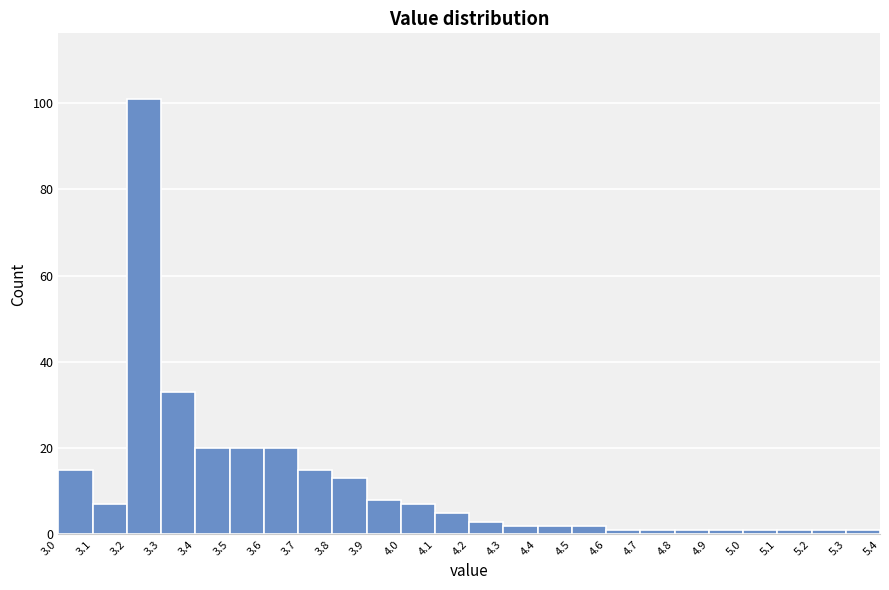

Reading left to right, transcribe this chart: for each bar, give the range it covers on the x-axis and its height. The values are not printed on the chart, so give them approximately, as read against the axis.

3.0 to 3.1: 16
3.1 to 3.2: 8
3.2 to 3.3: 102
3.3 to 3.4: 34
3.4 to 3.5: 20
3.5 to 3.6: 20
3.6 to 3.7: 20
3.7 to 3.8: 16
3.8 to 3.9: 14
3.9 to 4.0: 8
4.0 to 4.1: 8
4.1 to 4.2: 6
4.2 to 4.3: 4
4.3 to 4.4: 2
4.4 to 4.5: 2
4.5 to 4.6: 2
4.6 to 4.7: under 2
4.7 to 4.8: under 2
4.8 to 4.9: under 2
4.9 to 5.0: under 2
5.0 to 5.1: under 2
5.1 to 5.2: under 2
5.2 to 5.3: under 2
5.3 to 5.4: under 2